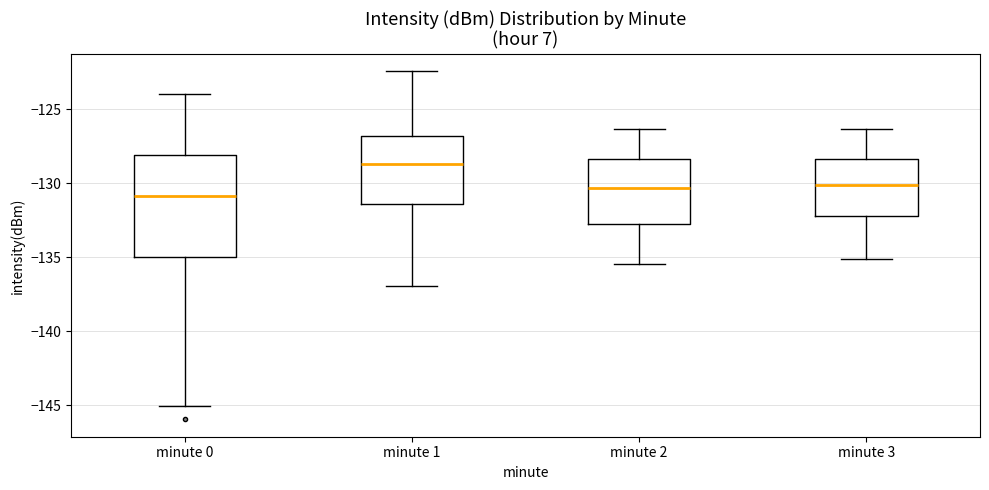

Which box is the tallest, from its lower edge to its upper edge?

minute 0